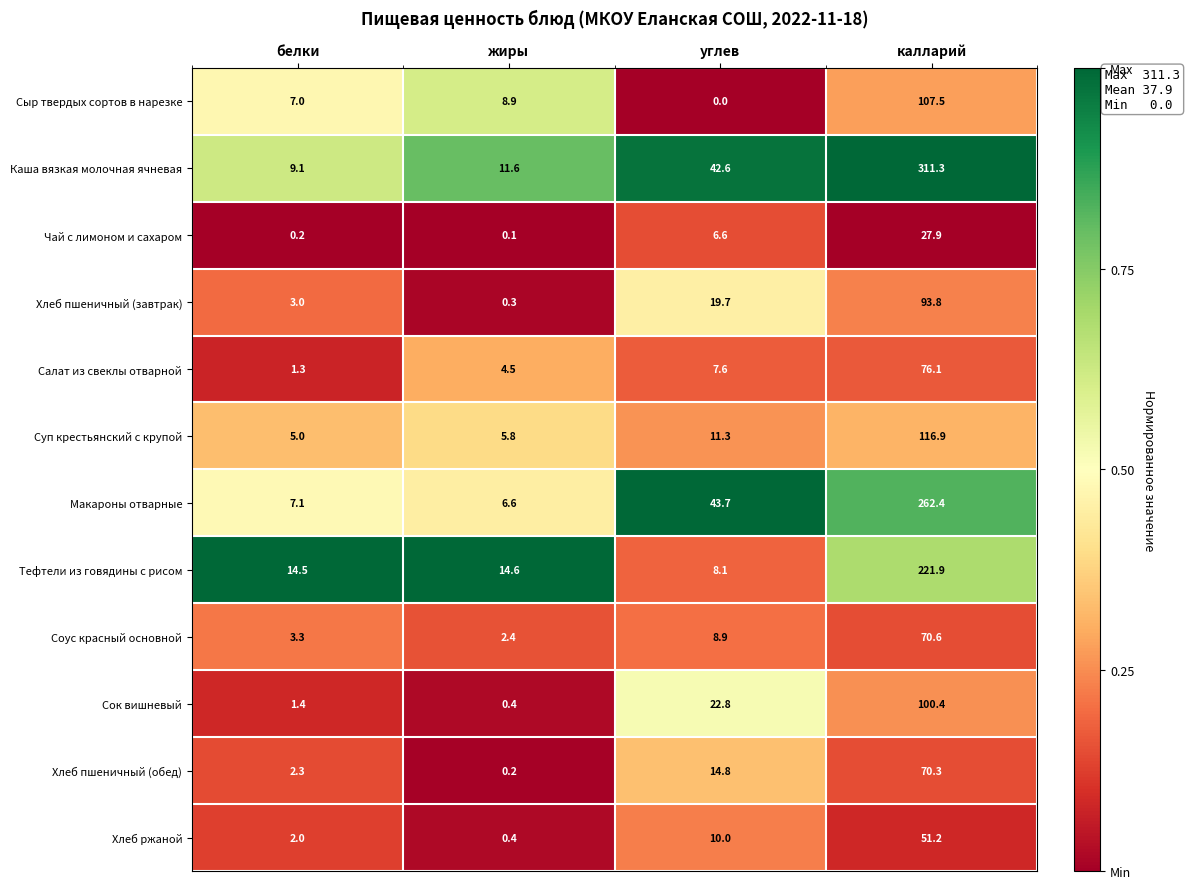

What is the difference between the highest and lowest values at жиры?

14.5